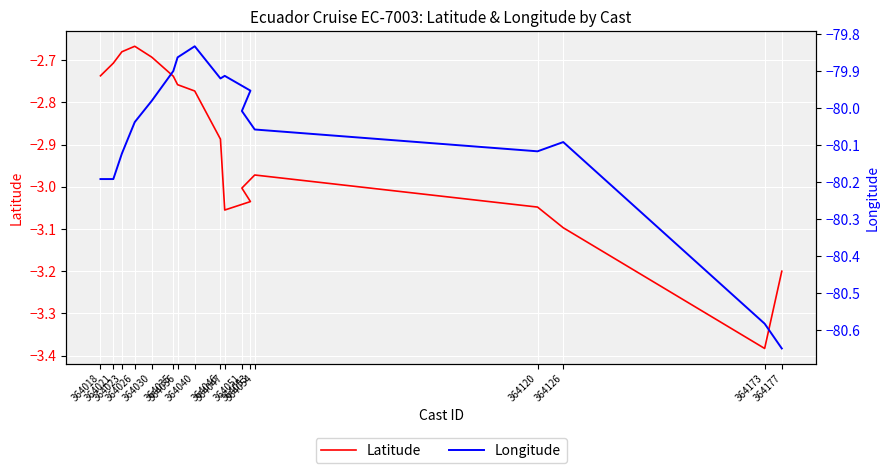

What is the difference between the maximum and second lowest values in the Longitude series?

0.8